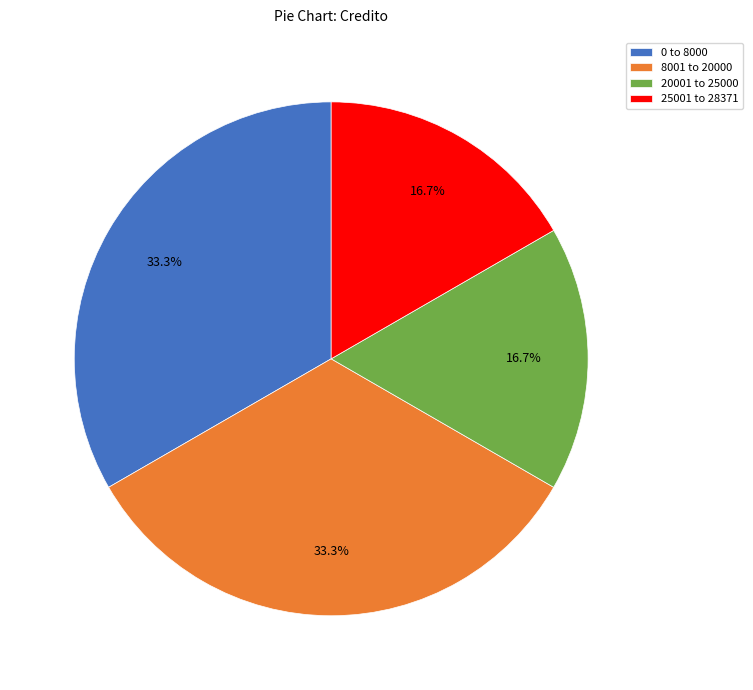

How many slices are in this pie chart?

4